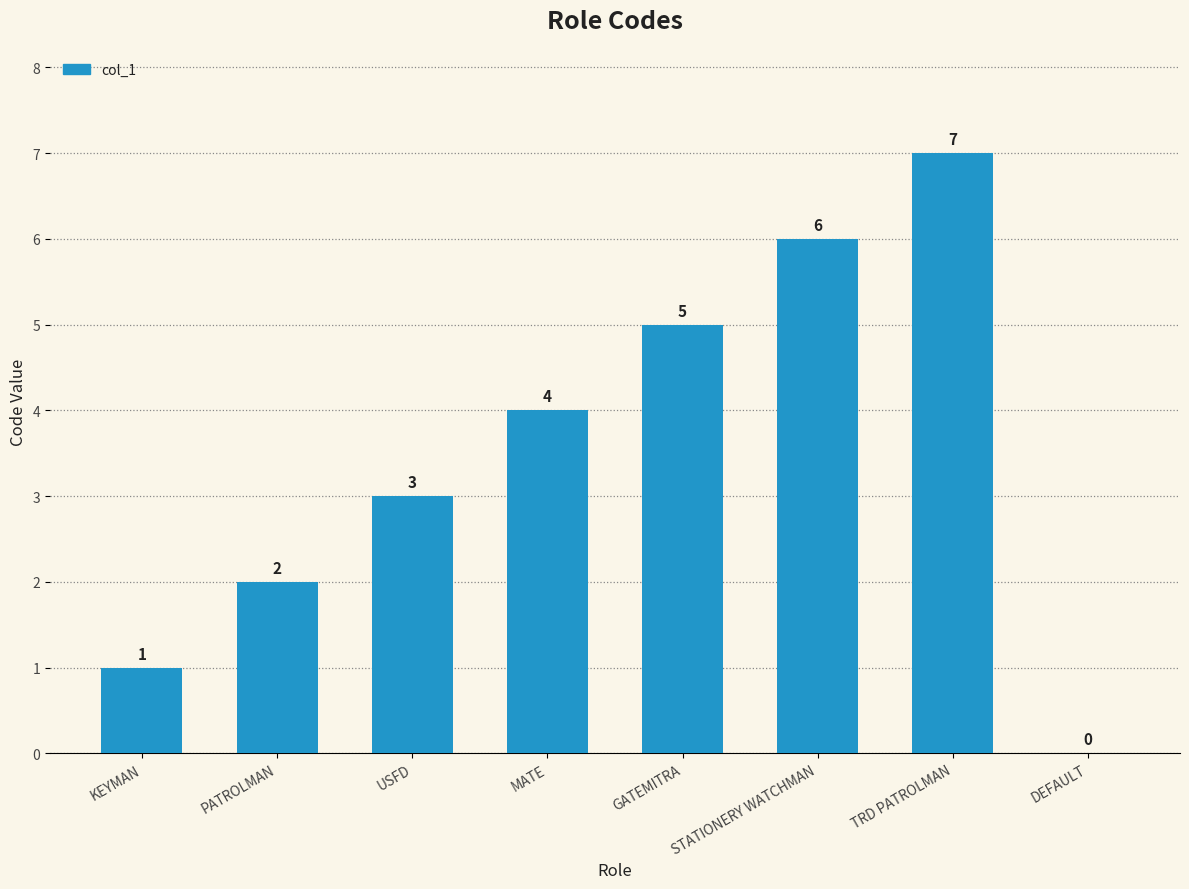

What is the sum of all values?

28